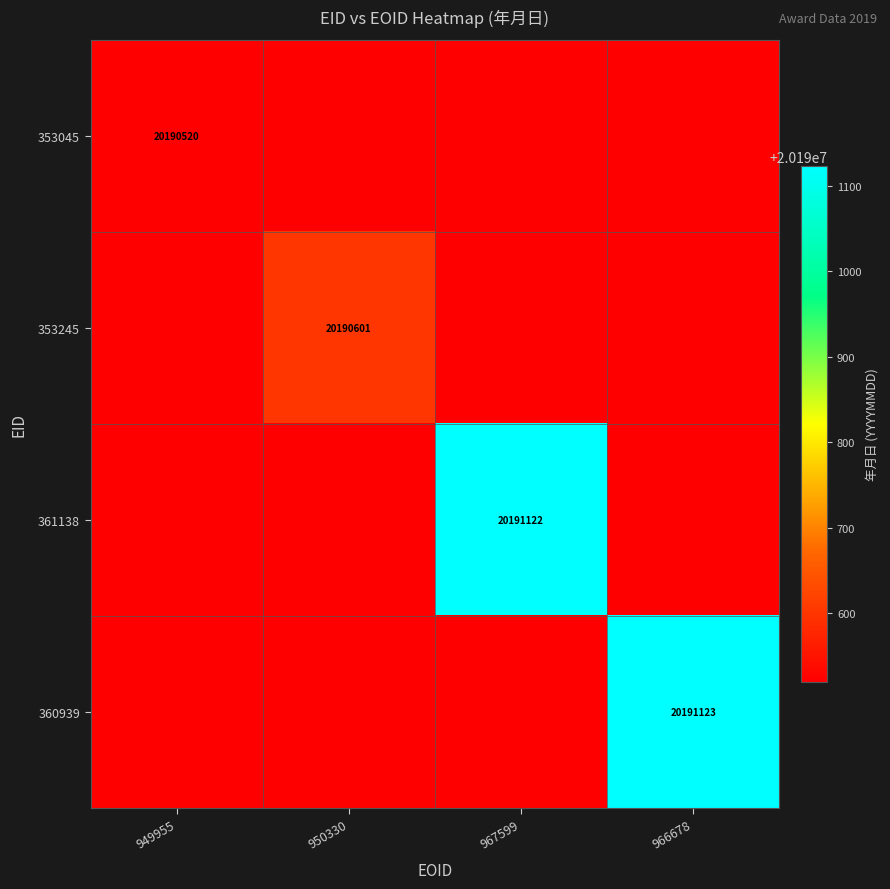

True or false: 360939 has a value of 20191123 at 966678.

True